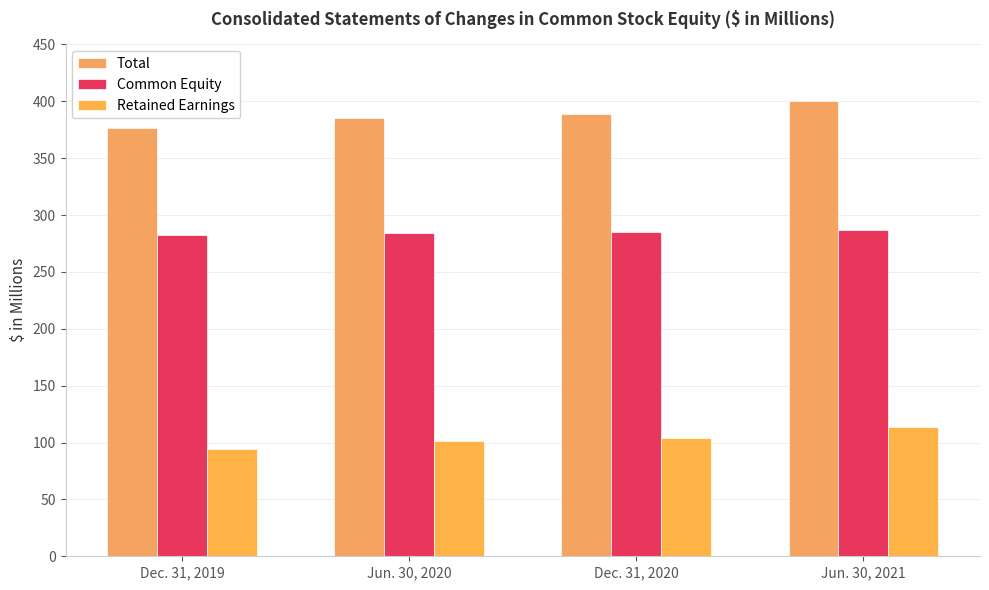

What is the label of the 3rd bar from the right?

Jun. 30, 2020